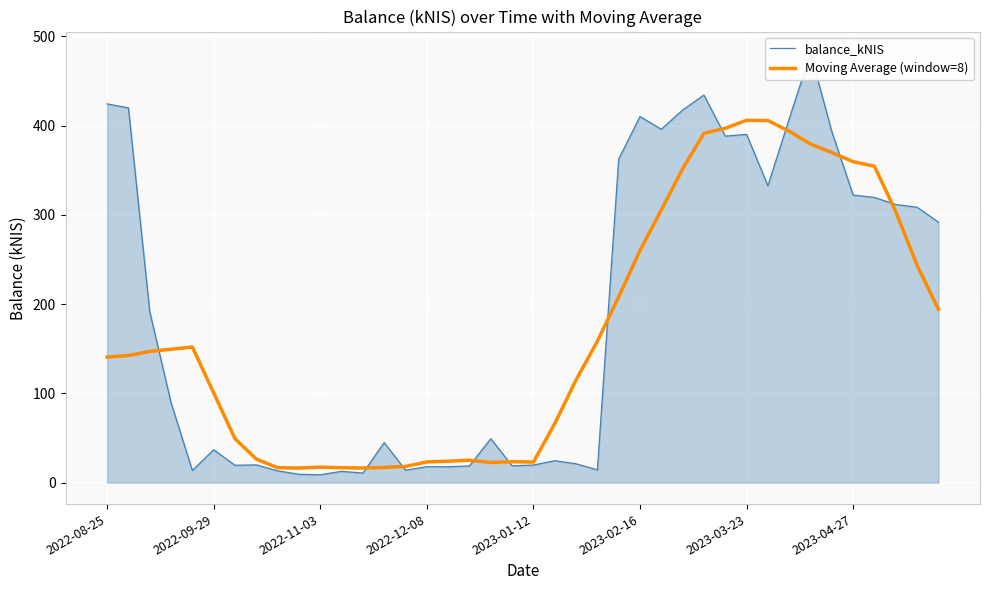

How many categories are shown in the chart?

40